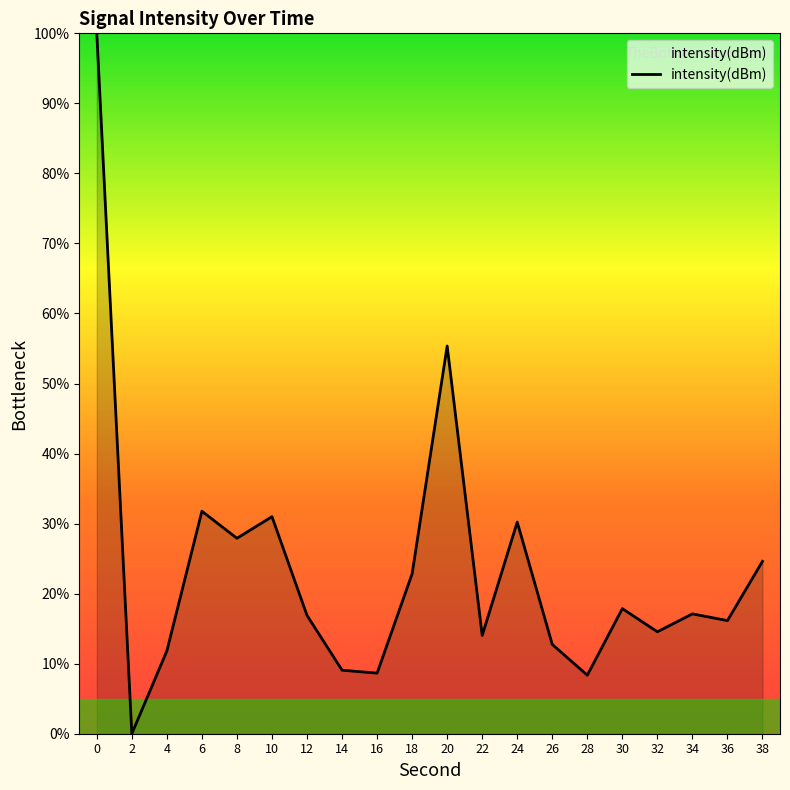

Where is the data nearest to the value 50?

20